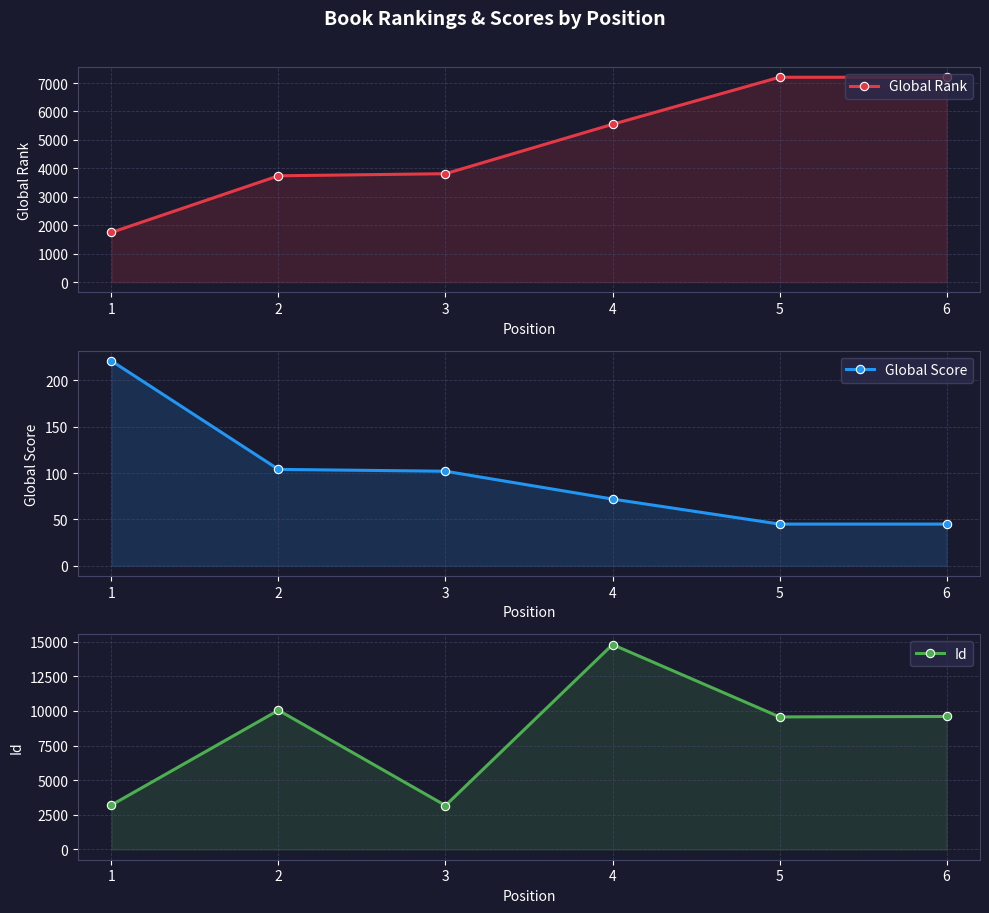

Which series has the largest range (max minus min)?

Id